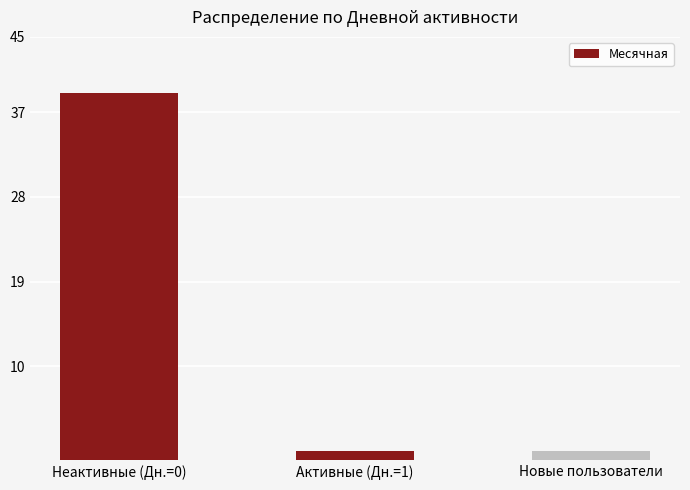

What is the maximum value shown in the chart?

39